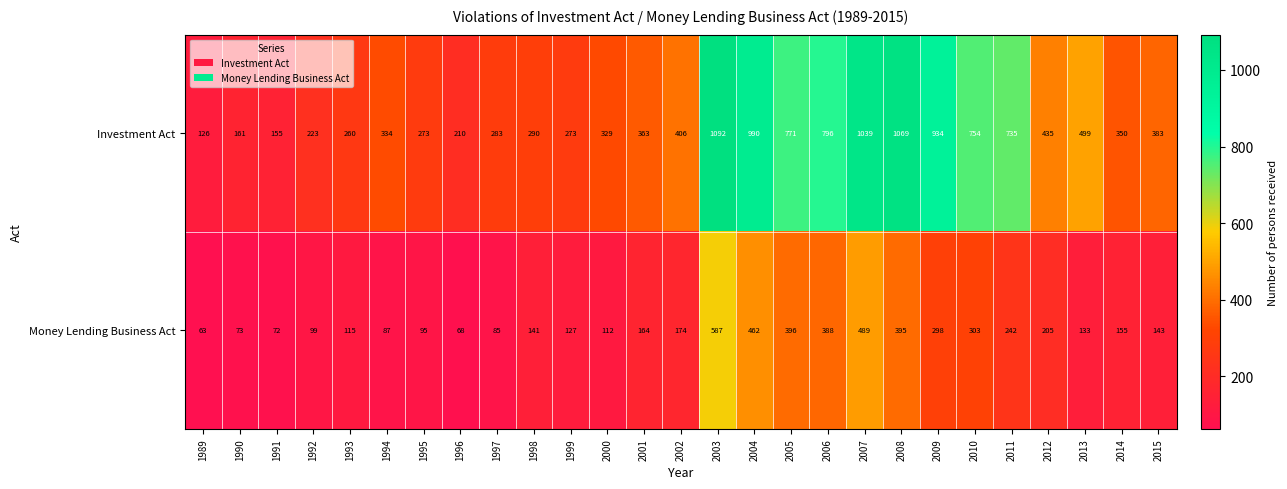

The value of Money Lending Business Act at 1989 is 105. True or false?

False